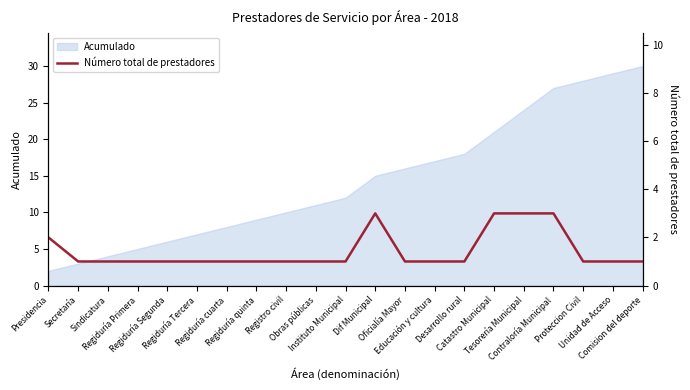

List the labels in order of value, largest first.

Dif Municipal, Catastro Municipal, Tesorería Municipal, Contraloría Municipal, Presidencia, Secretaría, Sindicatura, Regiduría Primera, Regiduría Segunda, Regiduría Tercera, Regiduría cuarta, Regiduría quinta, Registro civil, Obras públicas, Instituto Municipal, Oficialía Mayor, Educación y cultura, Desarrollo rural, Proteccion Civil, Unidad de Acceso, Comision del deporte